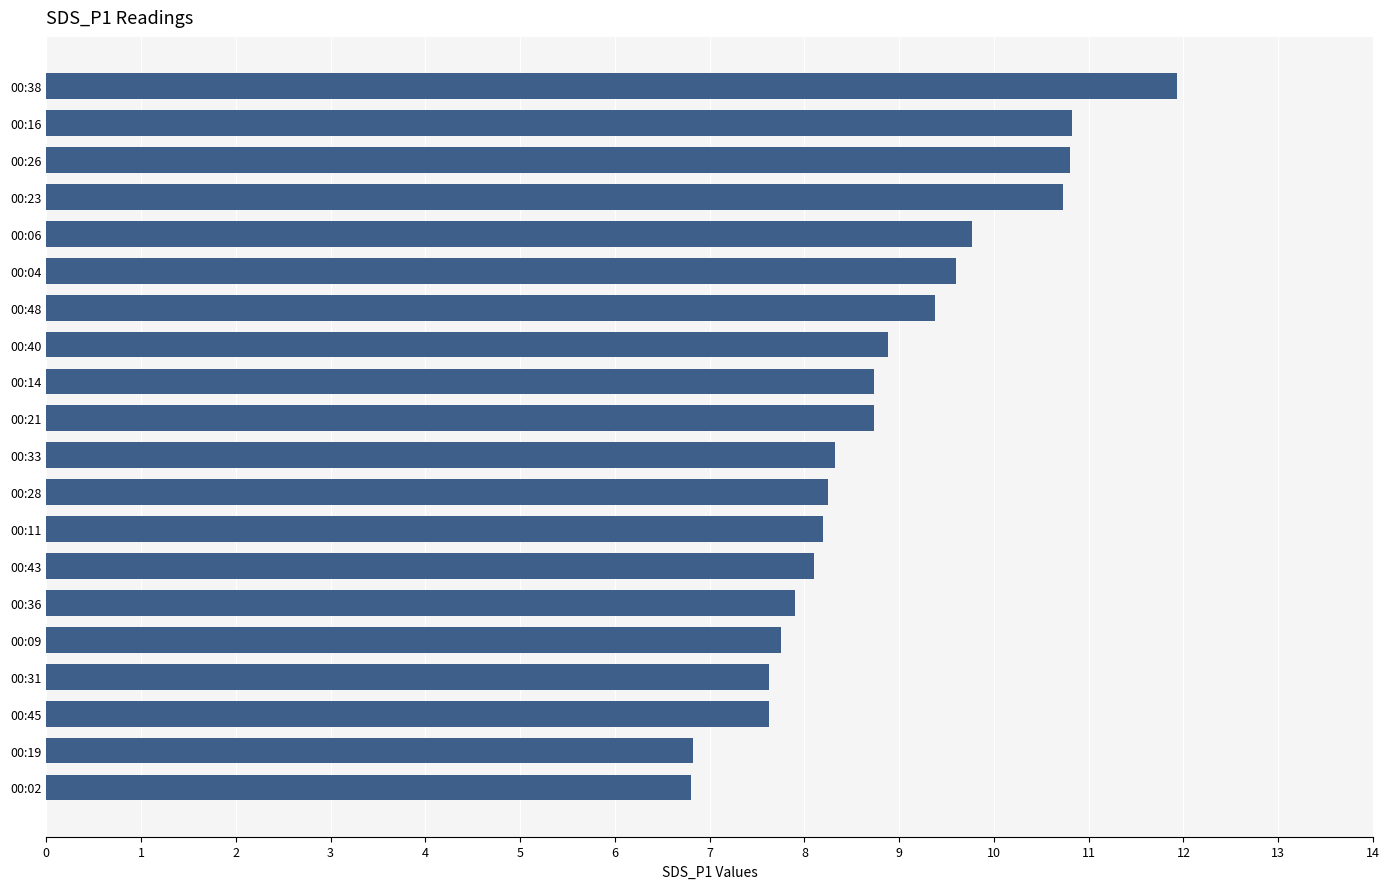

What is the difference between the maximum and second lowest values?

5.1